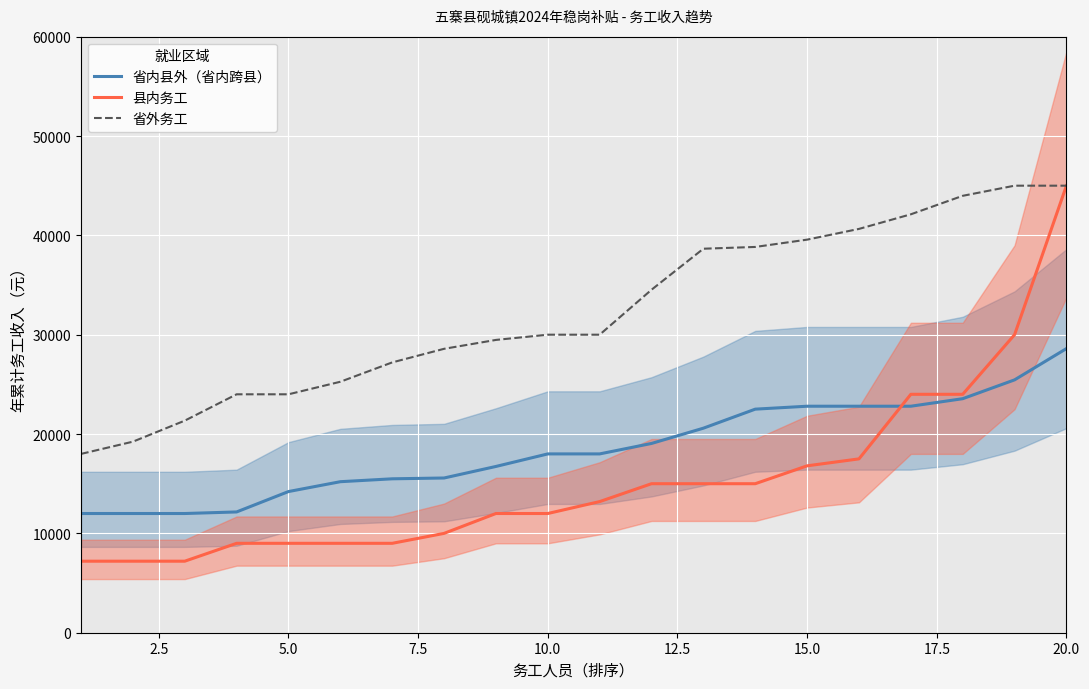

At how many categories does at least one series exceed 14333?

20